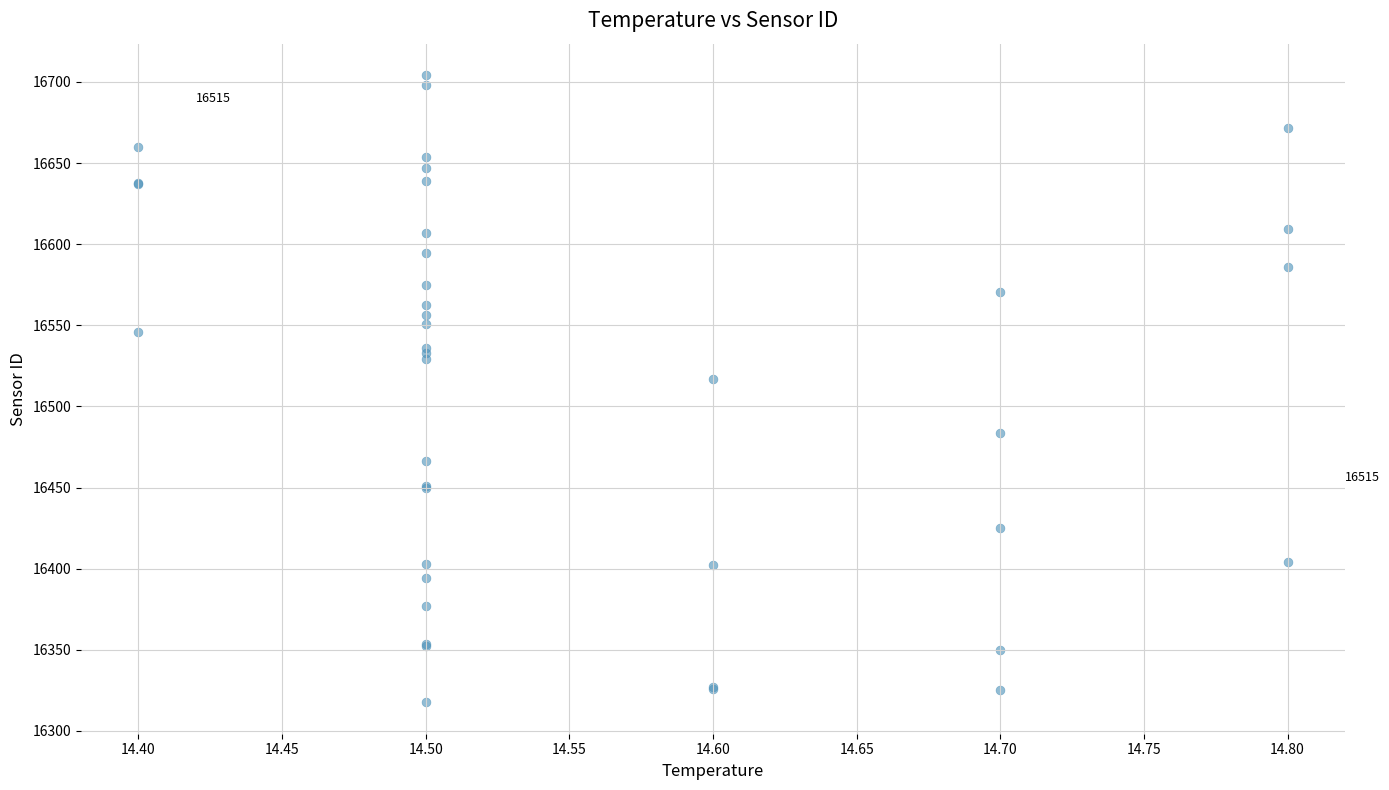

What Y value in the scatter plot is closest to 16510?

16517.1